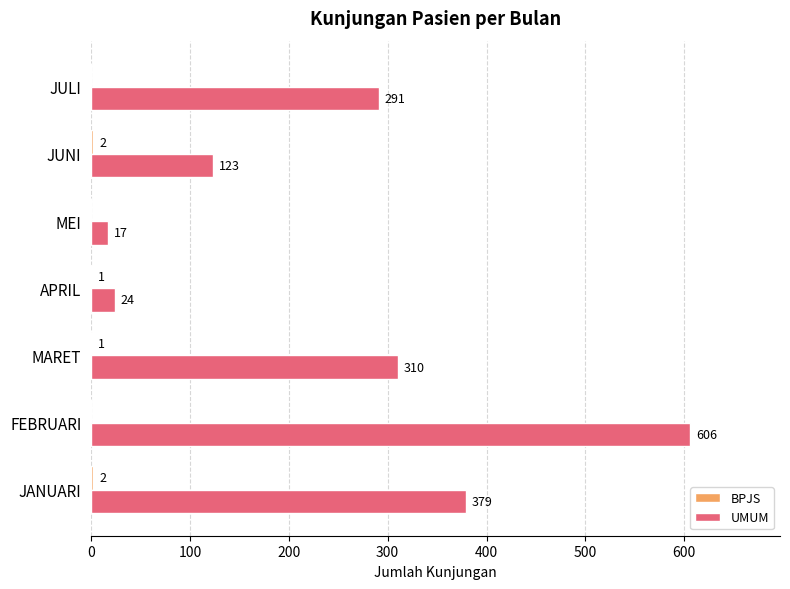

Which series has the largest total across all categories?

UMUM